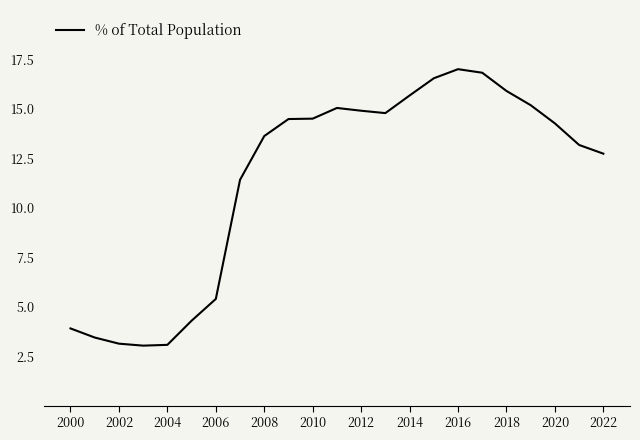

What is the difference between the maximum and minimum values?

14.0